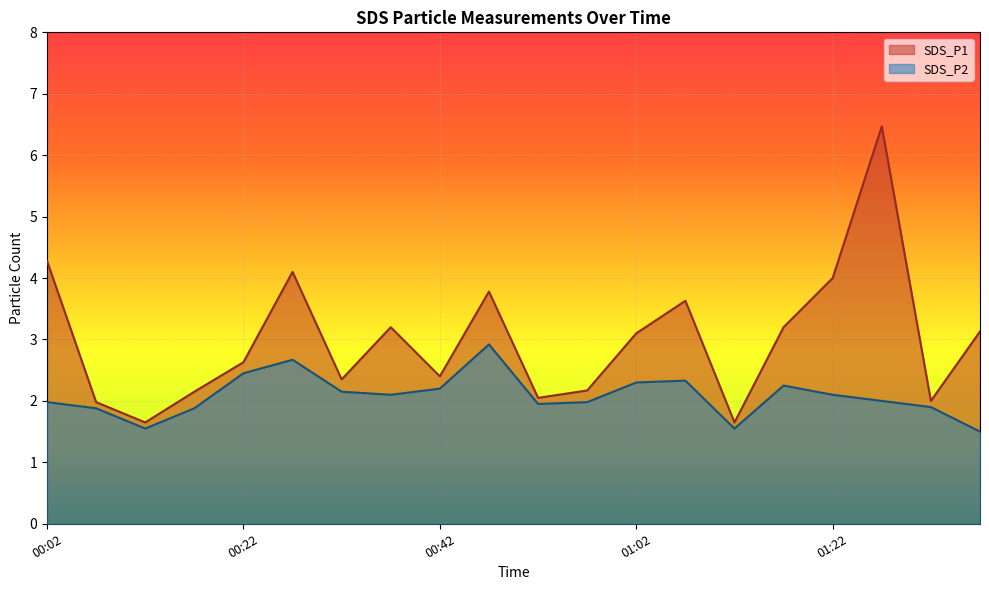

Which category has the highest value across all series?

01:27